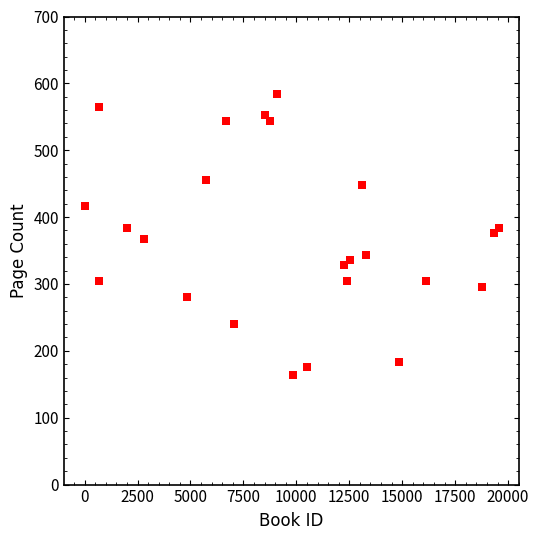

What is the range of Y values (max minus min)?

420